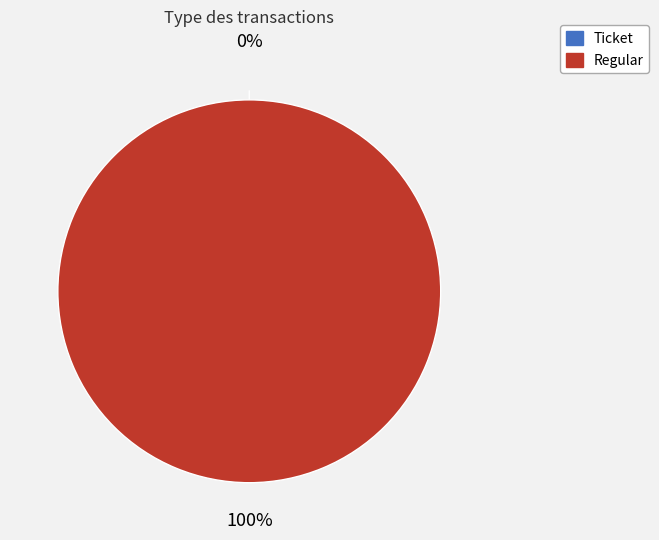

Rank the categories by value from lowest to highest.

Ticket, Regular